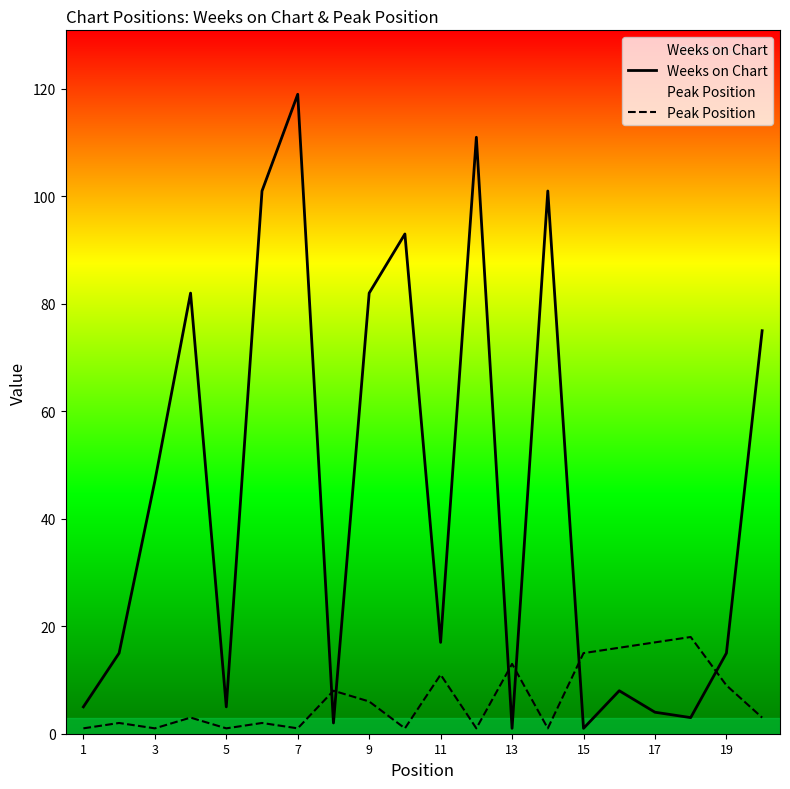

Where is Weeks on Chart nearest to the value 60?

3